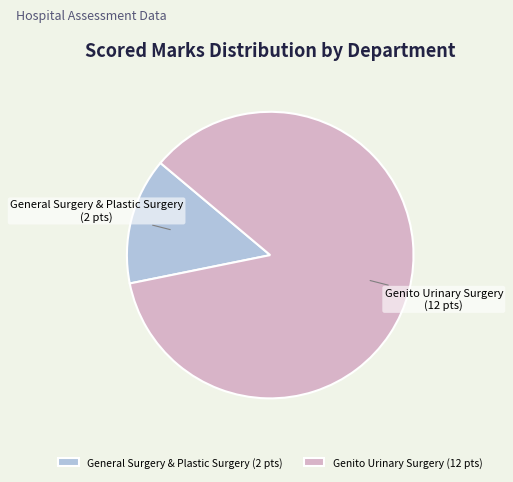

Count the number of slices in the pie.

2